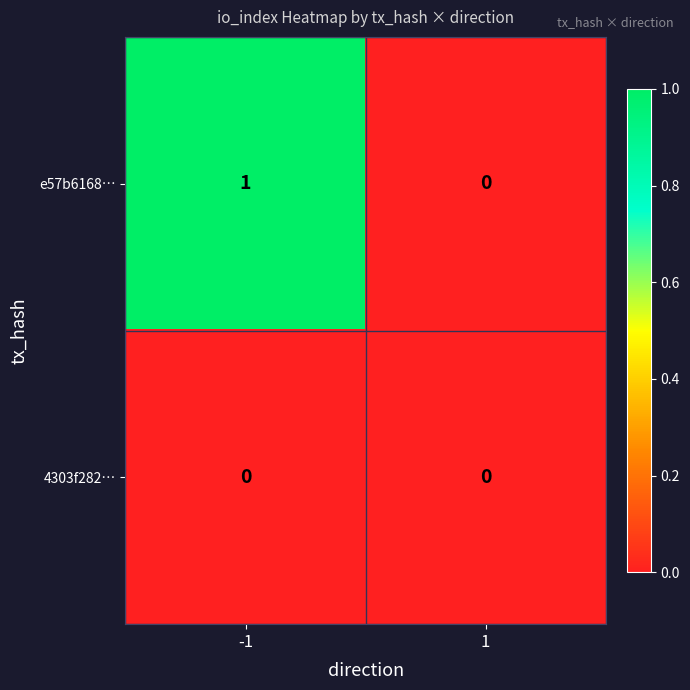

Which series has the largest total across all categories?

e57b6168…